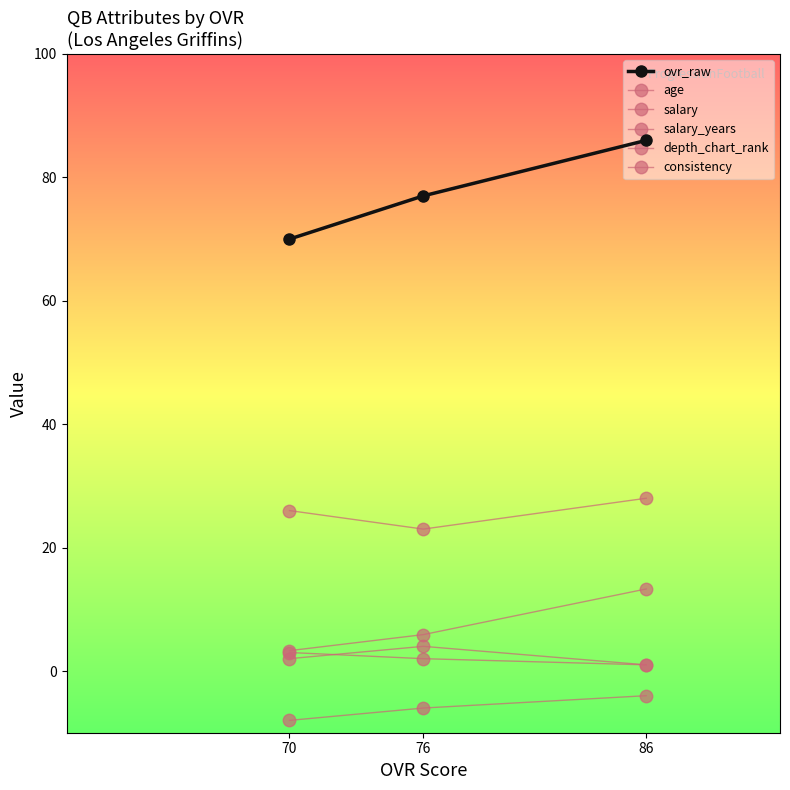

At which category does the chart reach its minimum across all series?

70